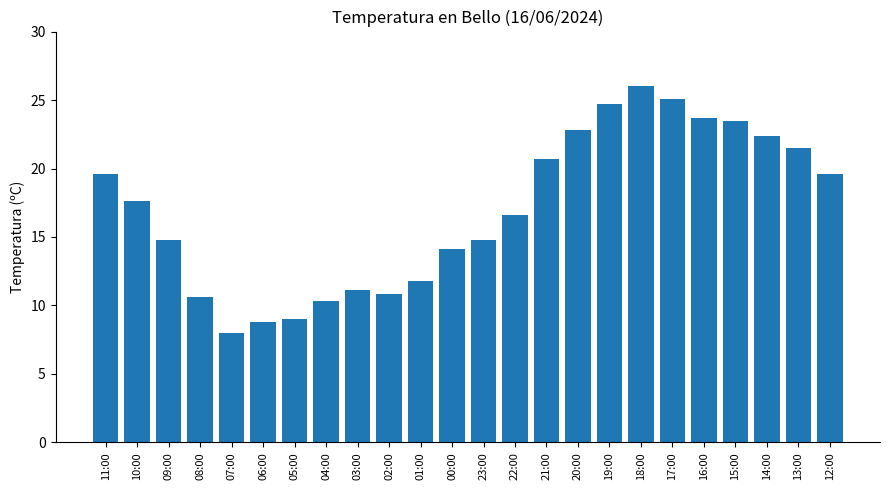

The chart shows a value of 17.6 at 10:00. True or false?

True